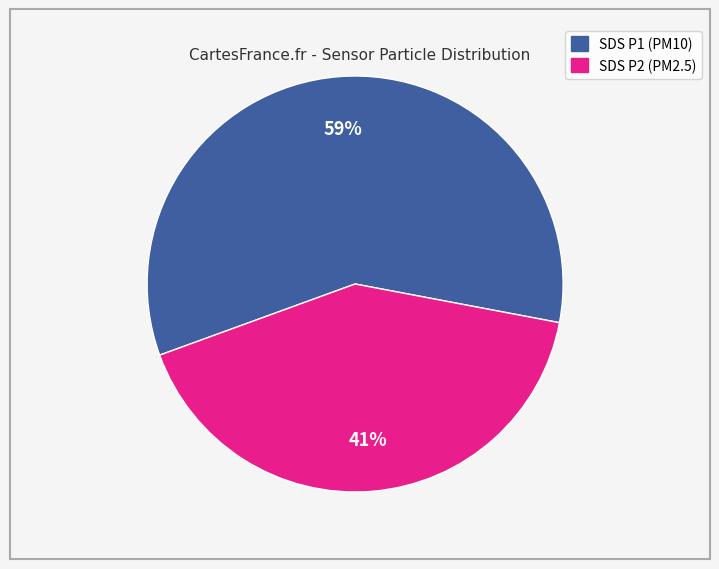

Is there a majority slice in this chart?

Yes